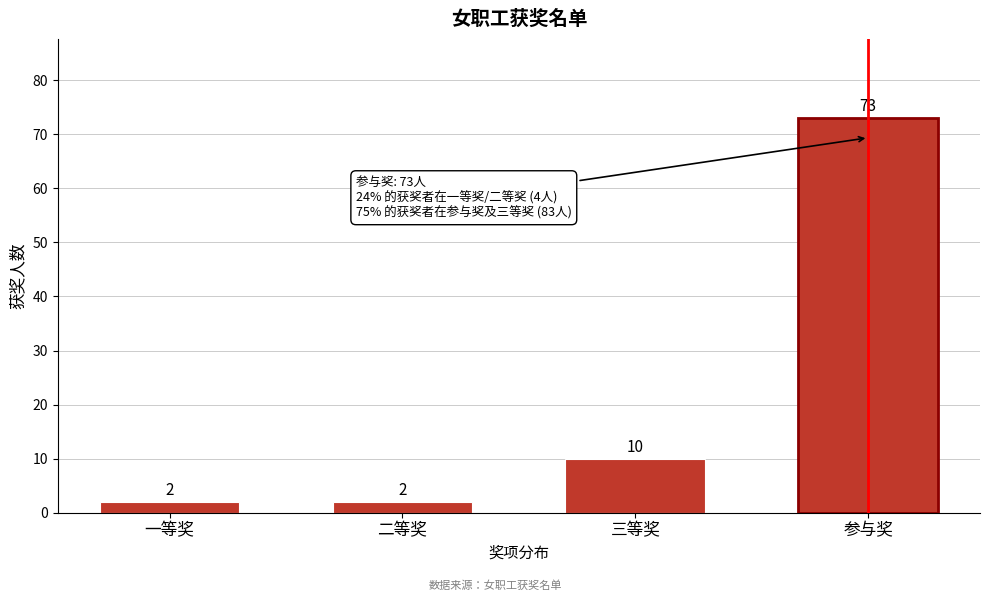

Reading right to left, extract all data points from this chart.

参与奖=73	三等奖=10	二等奖=2	一等奖=2